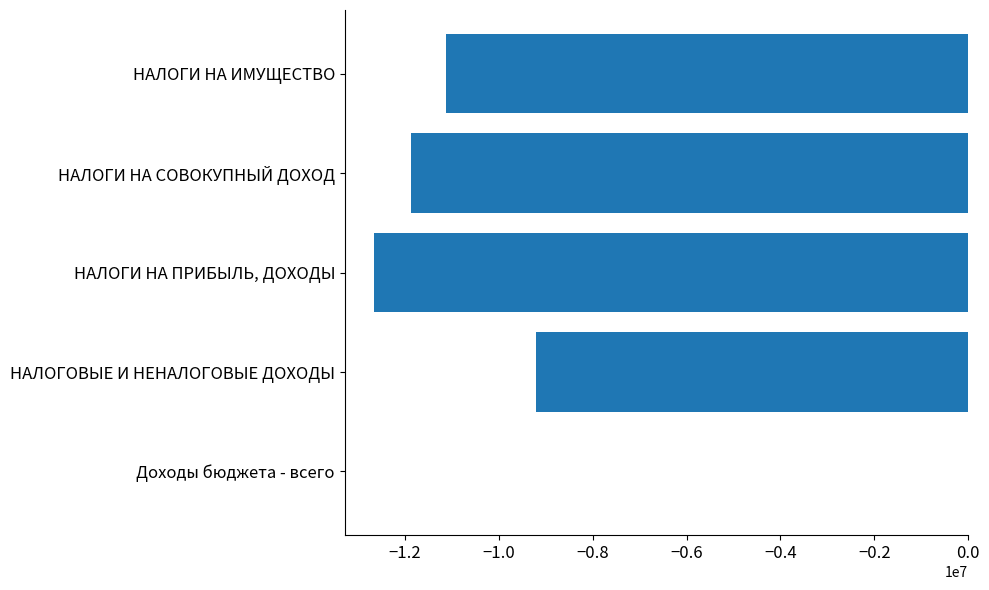

The value at НАЛОГИ НА СОВОКУПНЫЙ ДОХОД is -11876800. True or false?

True